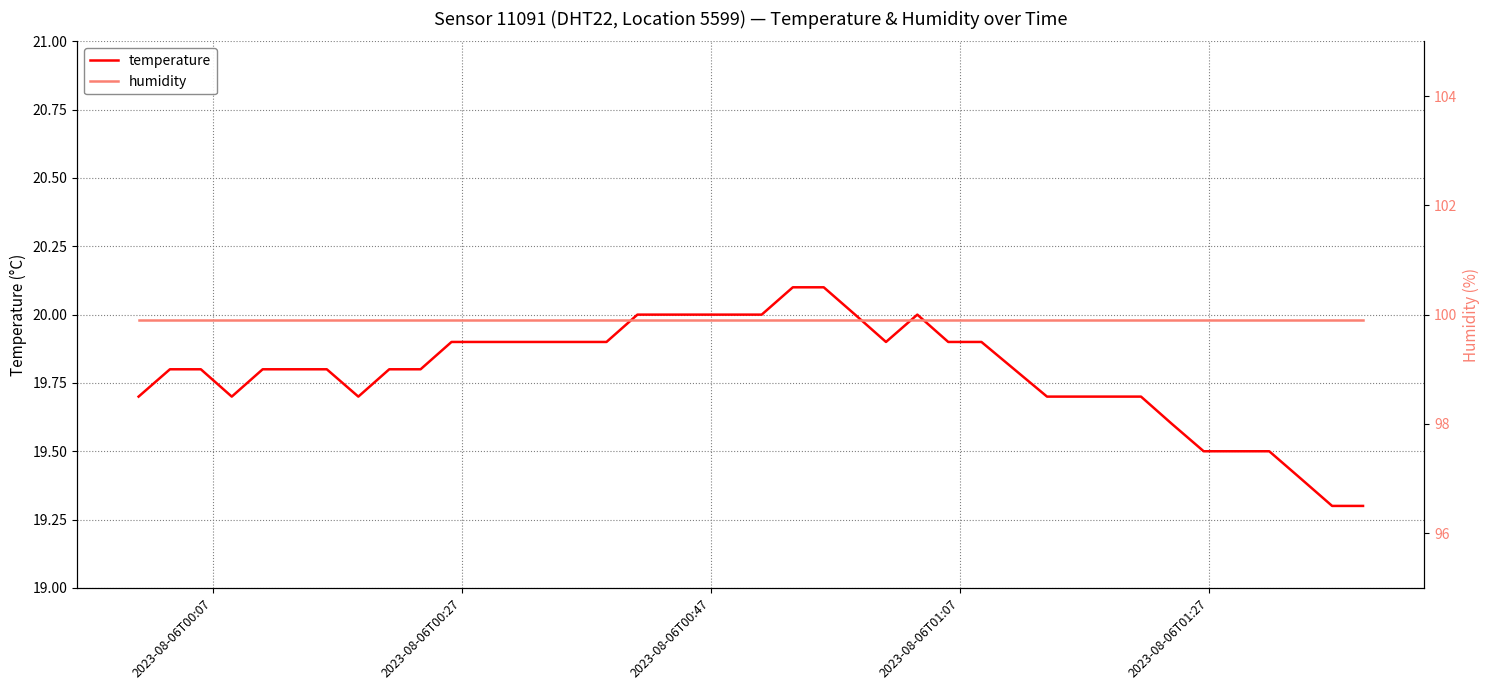

Is this an area chart (filled region under the line)?

No